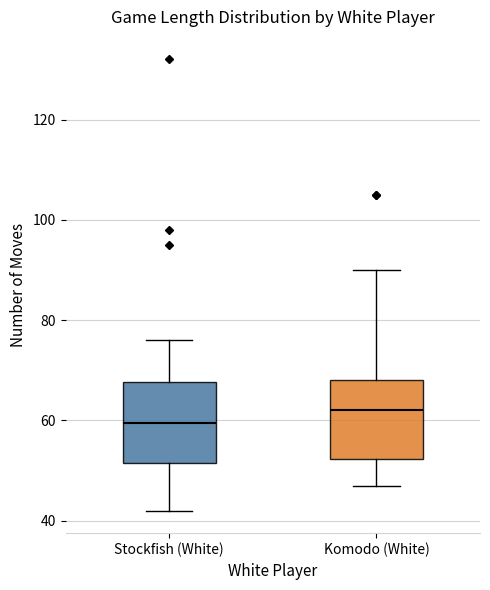

Reading left to right, transcribe this box plot: for each box, give where its median line is, the range the box spans, and where its two whiskers end, as read against the y-axis. The values are not printed on the chart, so give them approximately, as read against the axis.

Stockfish (White): median 60, box 52 to 68, whiskers 42 to 76
Komodo (White): median 62, box 52 to 68, whiskers 48 to 90